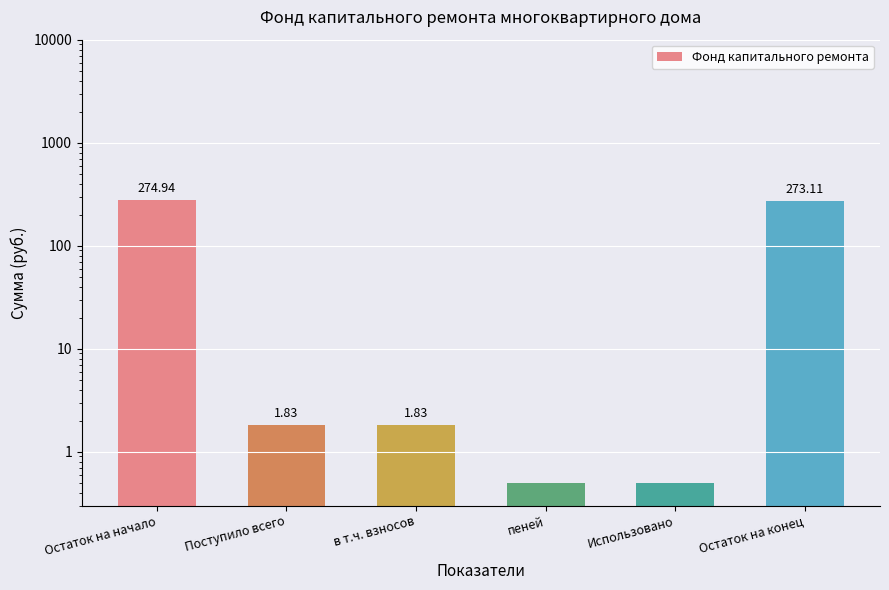

Are the bars grouped side by side (vs. stacked)?

No